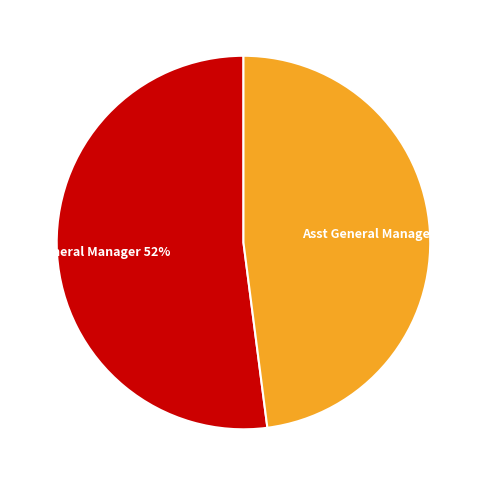

Count the number of slices in the pie.

2